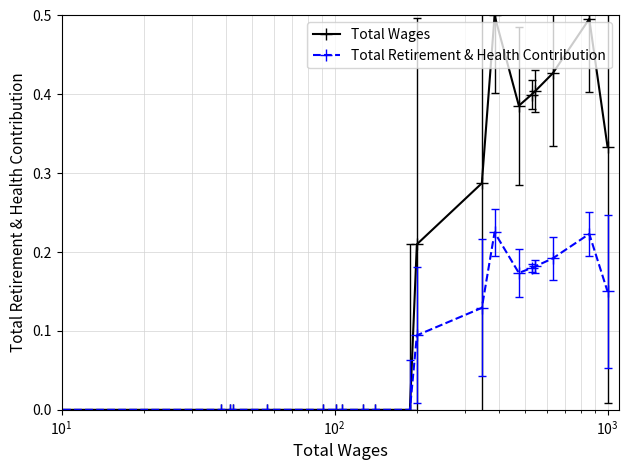

True or false: Total Wages has more than 0 interior local peaks.

True